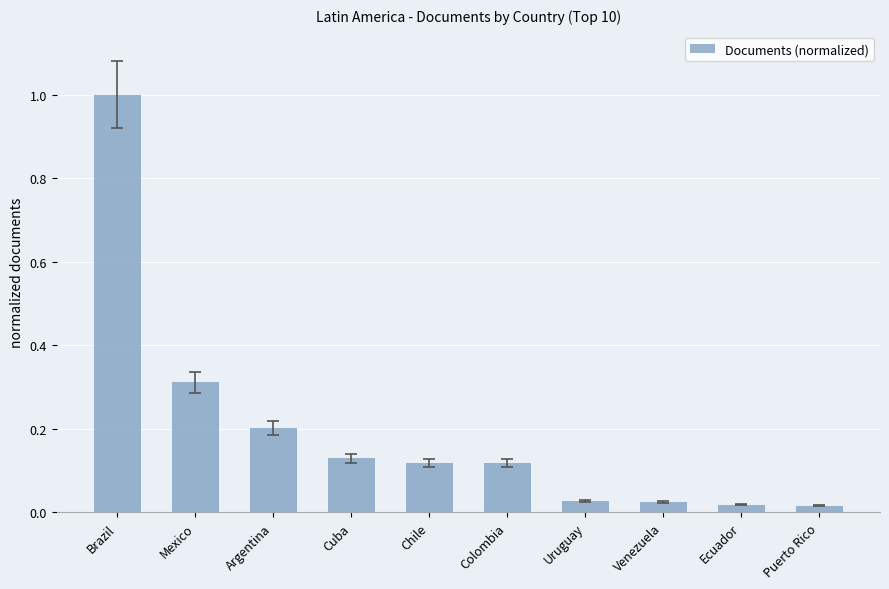

The chart shows a value of 0.2 at Colombia. True or false?

False